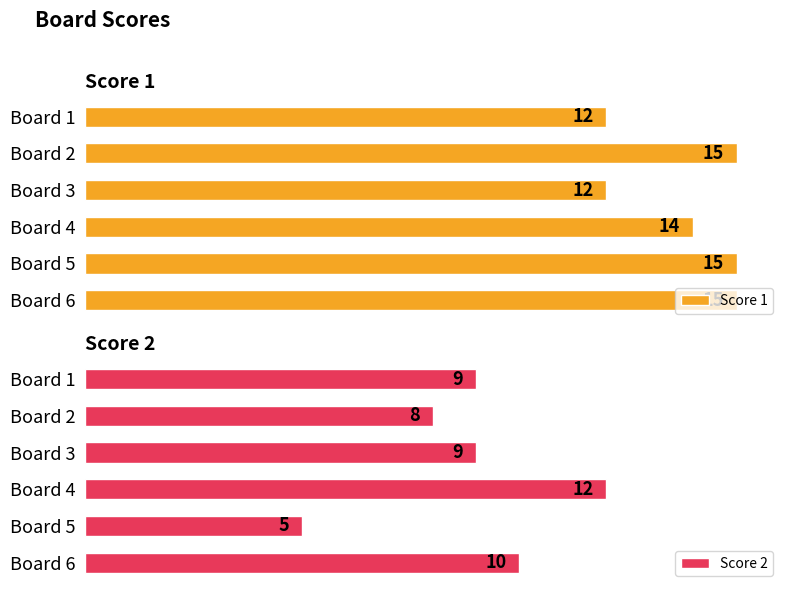

How many groups of bars are there?

6